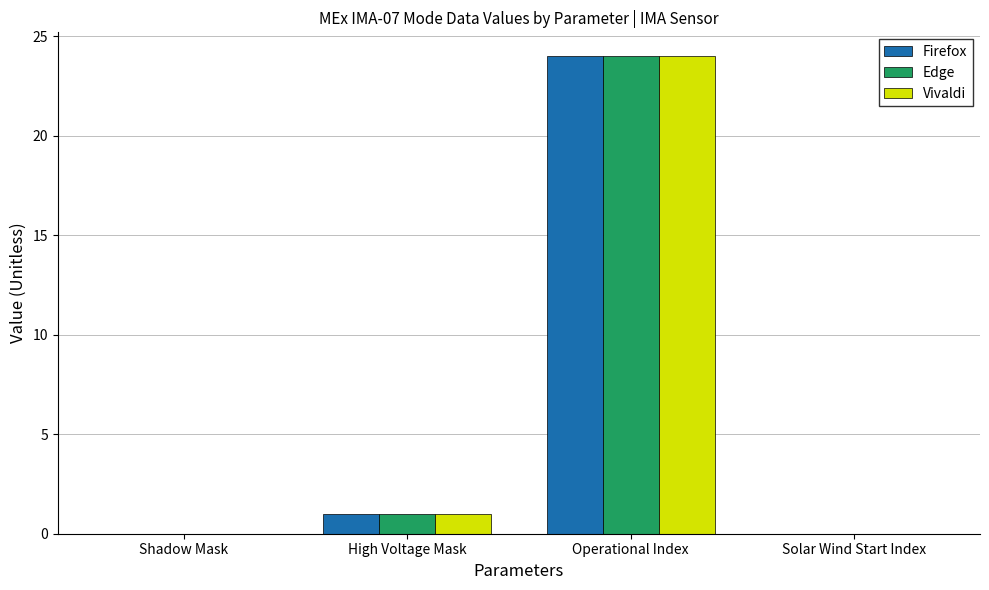

At which category does the chart reach its peak across all series?

Operational Index